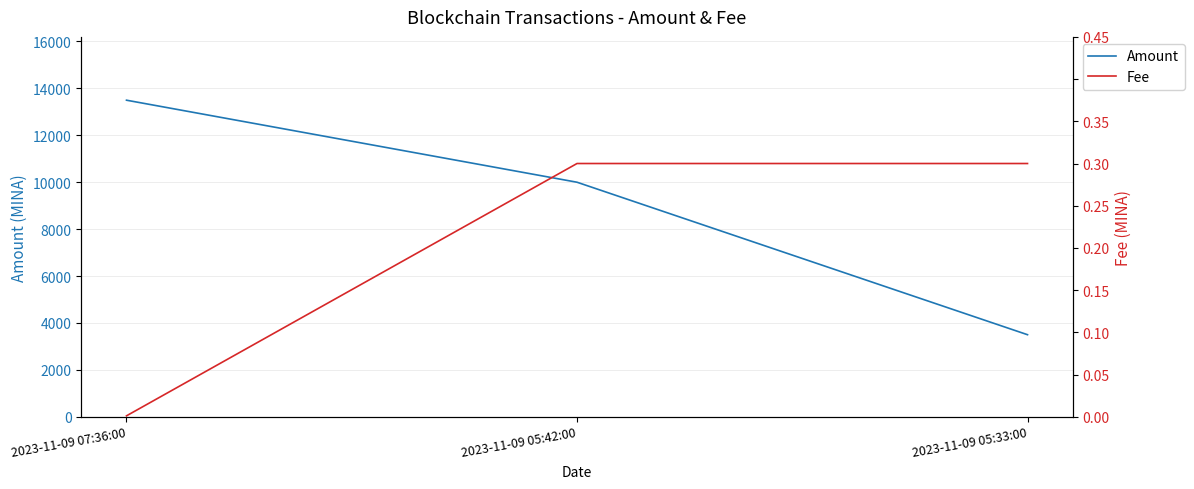

Reading left to right, what are all the values shown in this chart?

Amount: 2023-11-09 07:36:00=13496.2	2023-11-09 05:42:00=9999.1	2023-11-09 05:33:00=3498.1
Fee: 2023-11-09 07:36:00=0.0	2023-11-09 05:42:00=0.3	2023-11-09 05:33:00=0.3